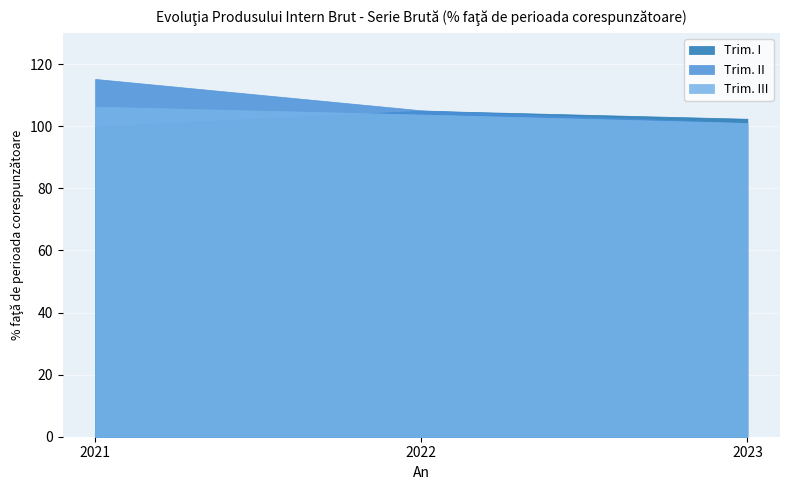

Reading left to right, transcribe all the data shown in this chart.

Trim. I: 2021=99.9	2022=105.0	2023=102.4
Trim. II: 2021=115.2	2022=105.1	2023=101.0
Trim. III: 2021=106.3	2022=103.8	2023=101.1